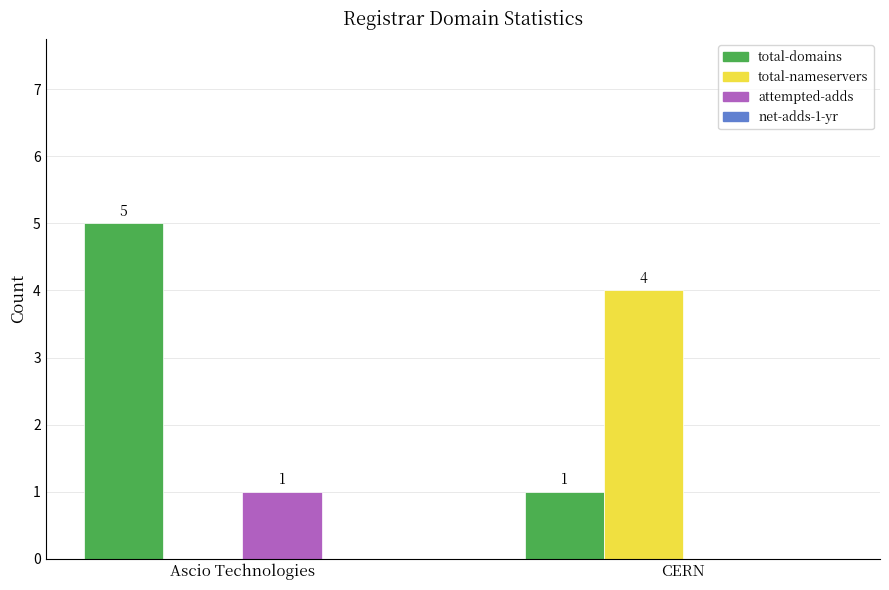

True or false: attempted-adds has a value of 2 at Ascio Technologies.

False